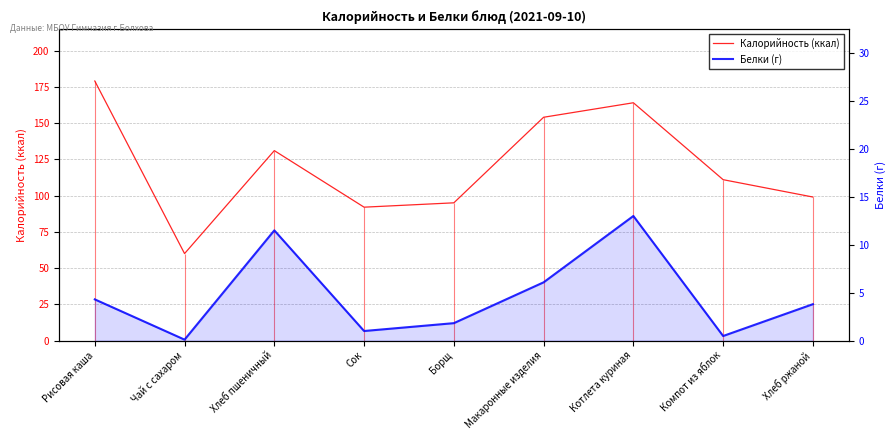

Which series changed the most between Рисовая каша and Хлеб ржаной?

Калорийность (ккал)